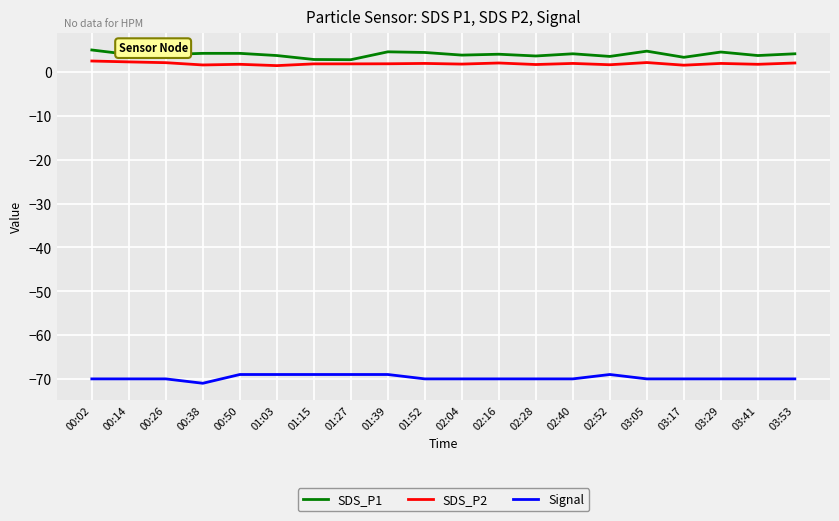

The value of Signal at 02:28 is -70.0. True or false?

True